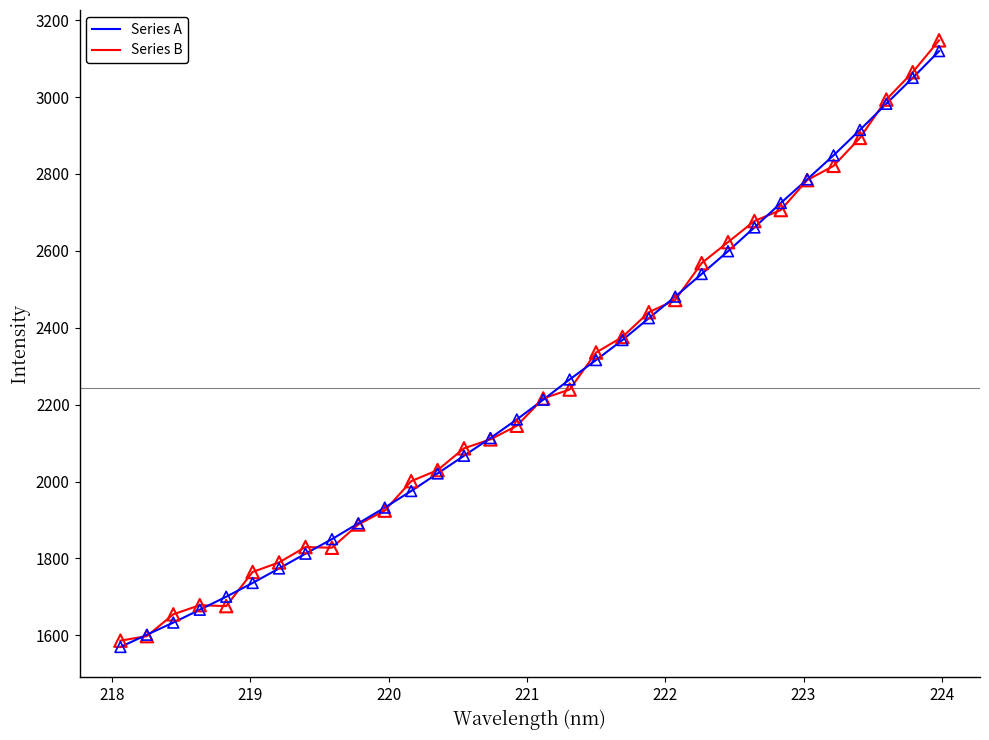

Which series has the largest range (max minus min)?

Series B